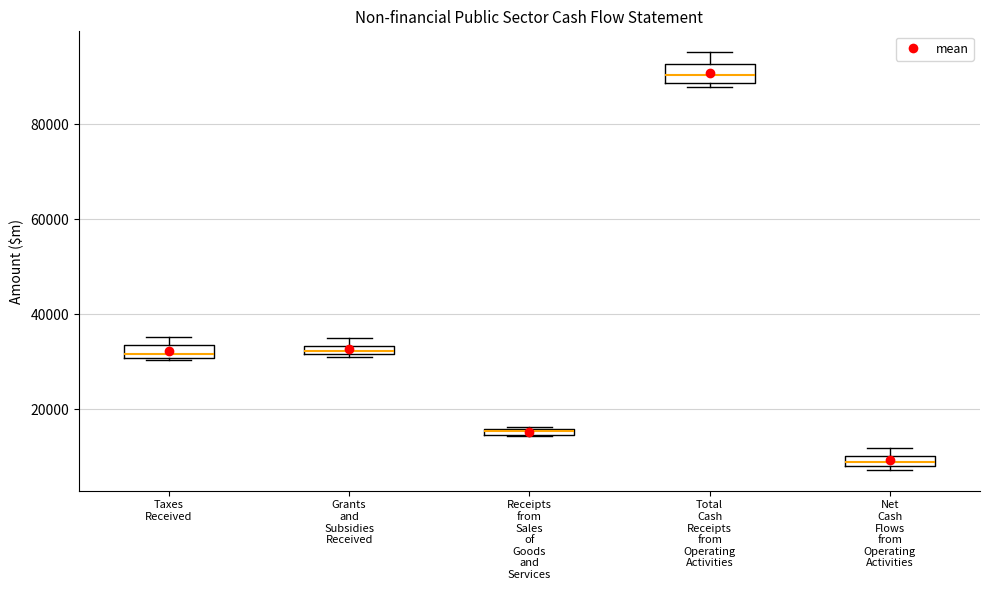

Which box has the lowest median line?

Net Cash Flows from Operating Activities